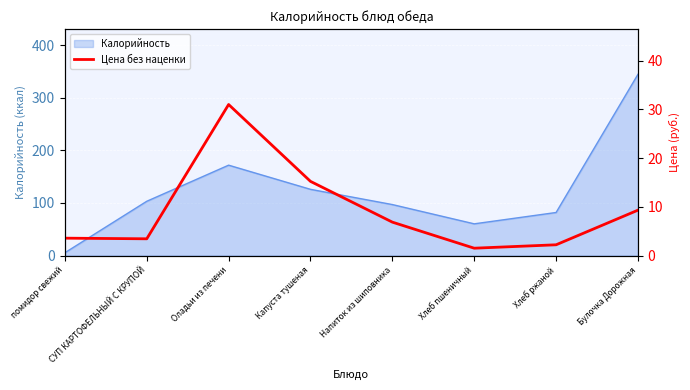

At which category does the chart reach its peak across all series?

Оладьи из печени